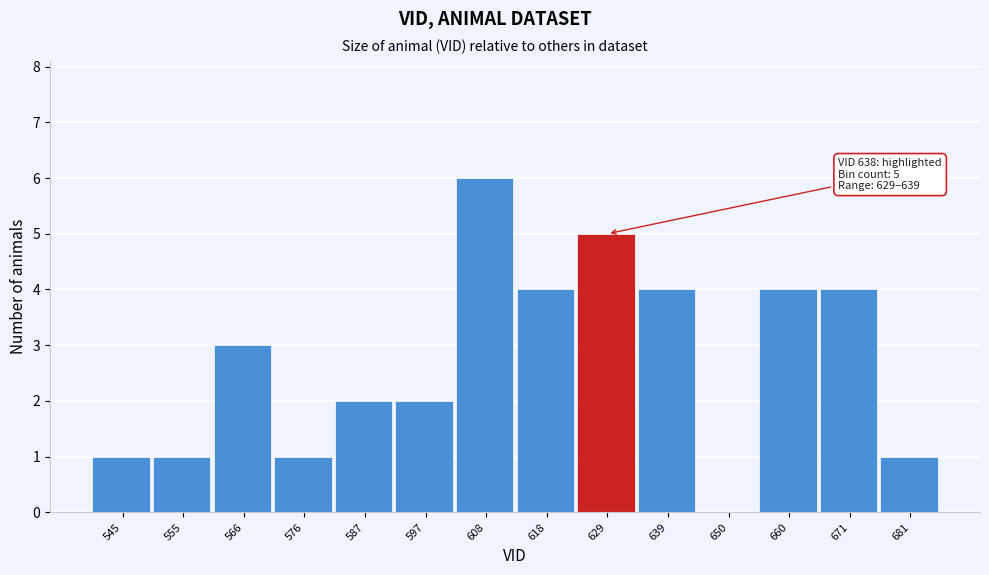

Reading right to left, what are all the values shown in this chart?

681=1	671=4	660=4	650=0	639=4	629=5	618=4	608=6	597=2	587=2	576=1	566=3	555=1	545=1